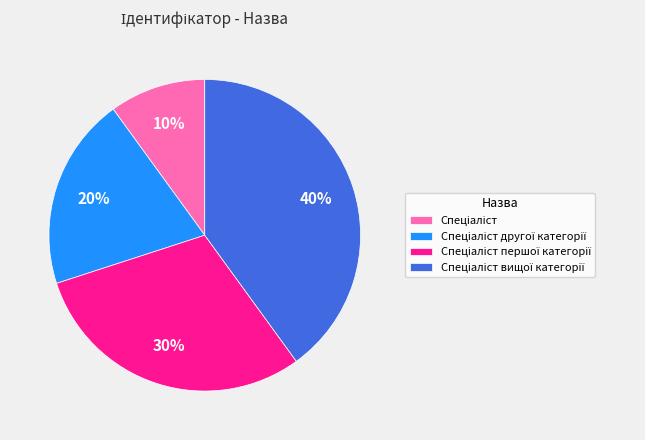

Count the number of slices in the pie.

4